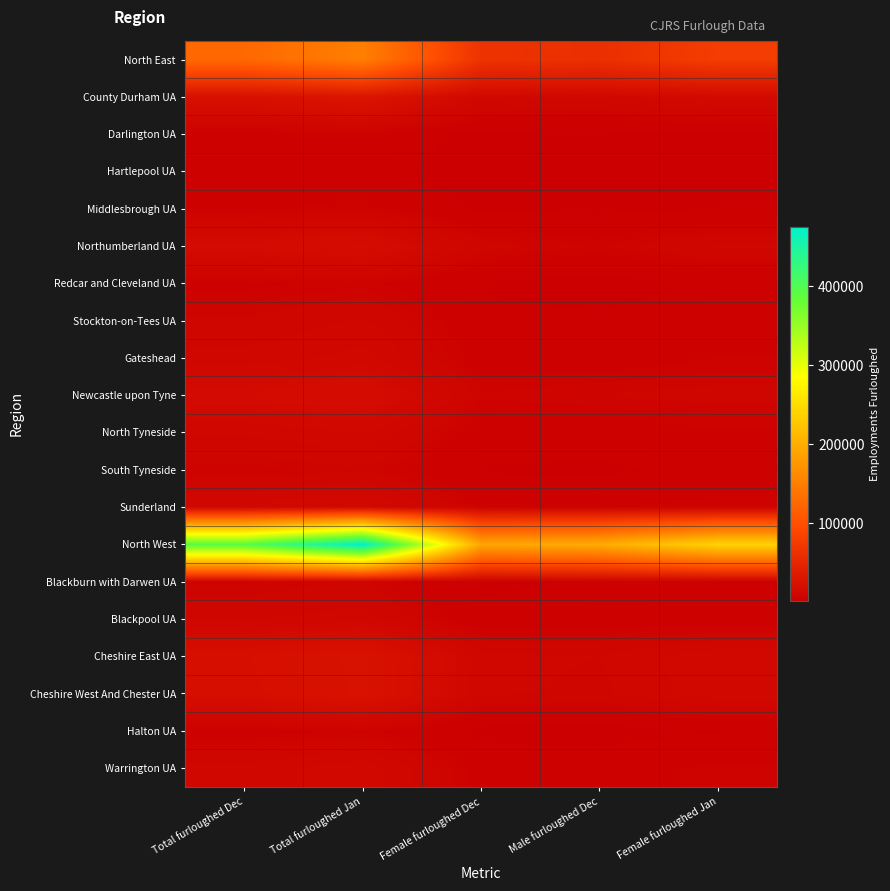

What is the spread (max minus min) of values at Total furloughed Jan?

470400